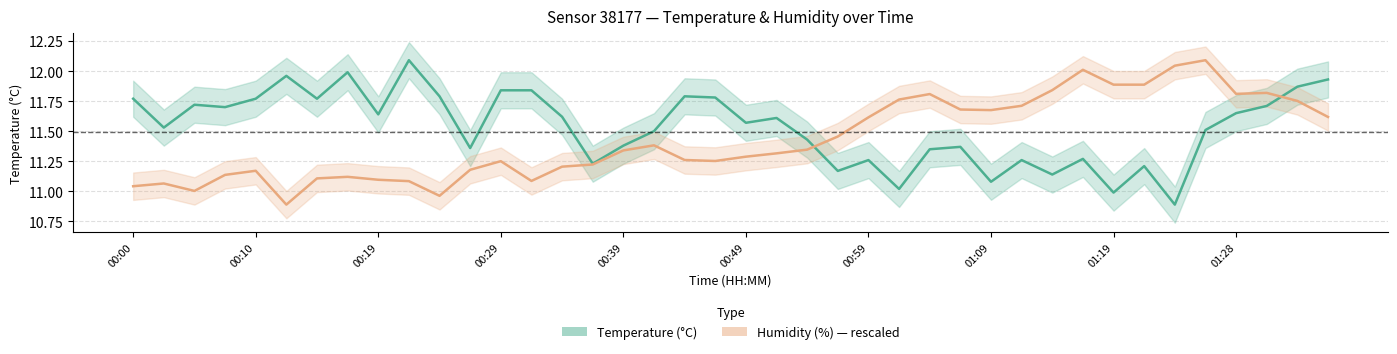

What is the average value of the Humidity (%) — rescaled series?

11.4